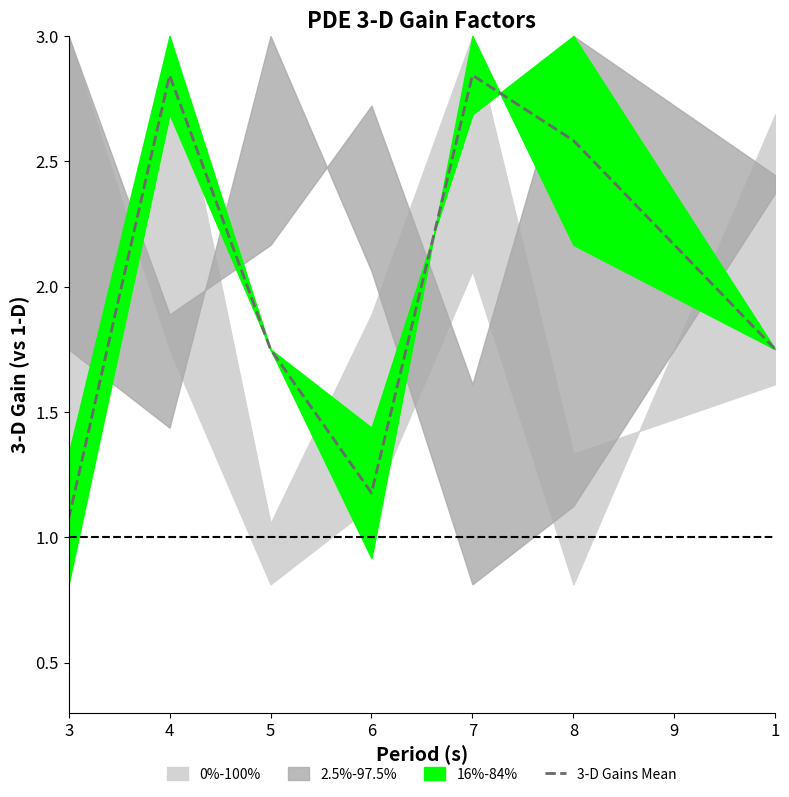

Reading left to right, extract all data points from this chart.

1.1	2.8	1.8	1.2	2.8	2.6	1.8